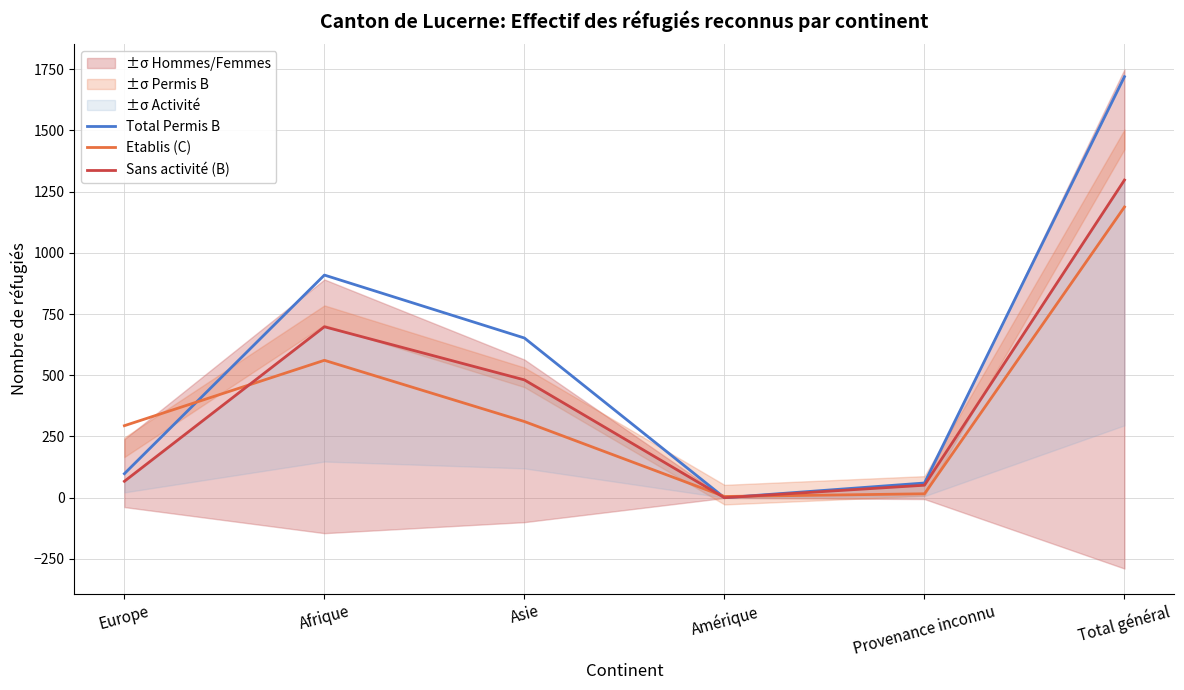

Which series has the largest range (max minus min)?

Total Permis B